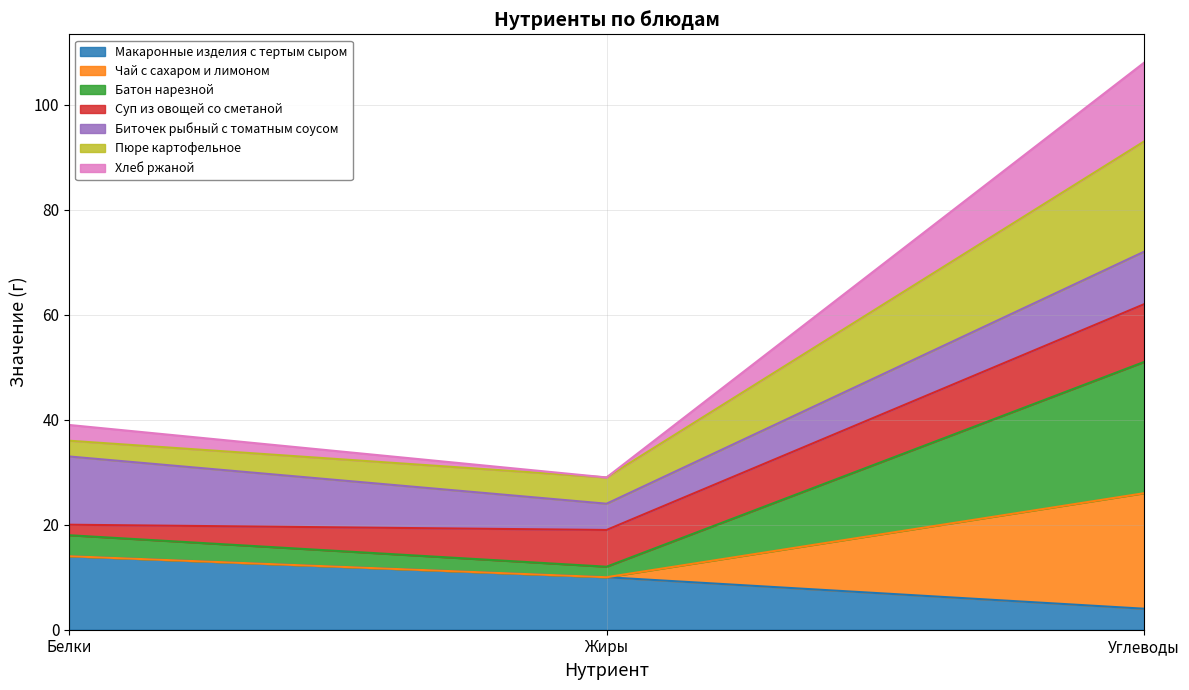

Is the value of Макаронные изделия с тертым сыром at Белки greater than the value of Чай с сахаром и лимоном at Углеводы?

No